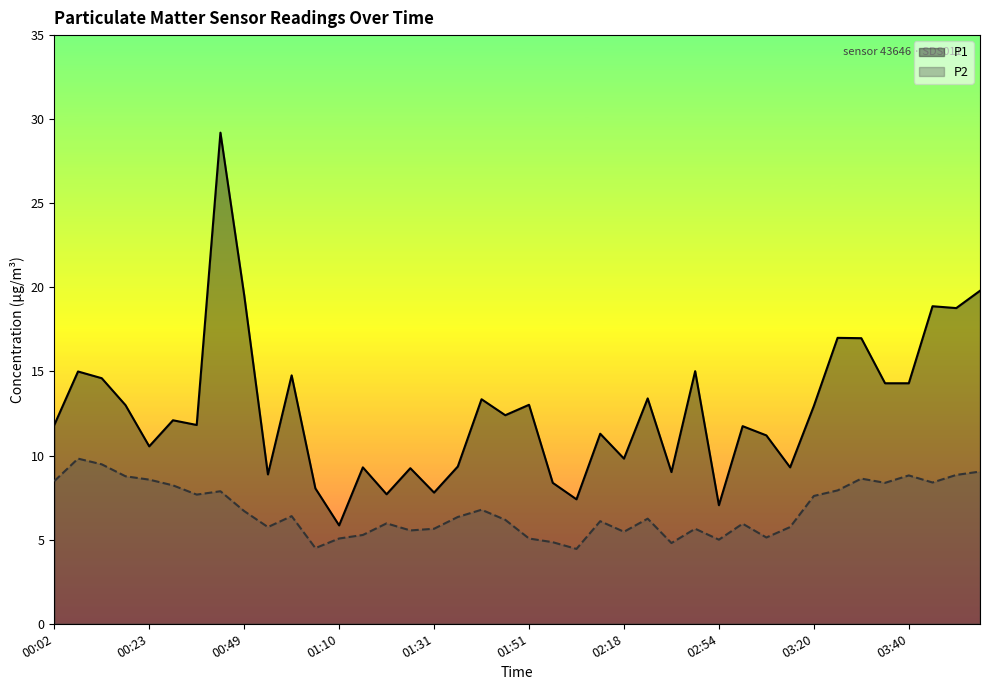

What are all the series names shown in the legend?

P1, P2